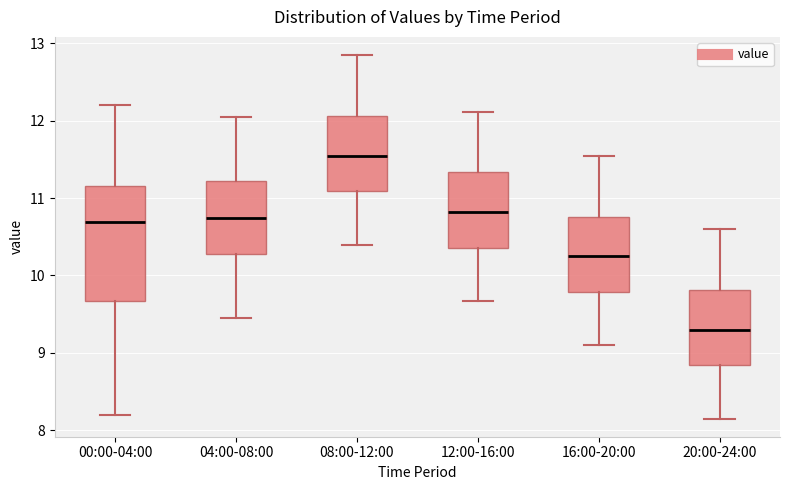

Comparing the boxes themselves (not the whiskers), which one is the tallest?

00:00-04:00